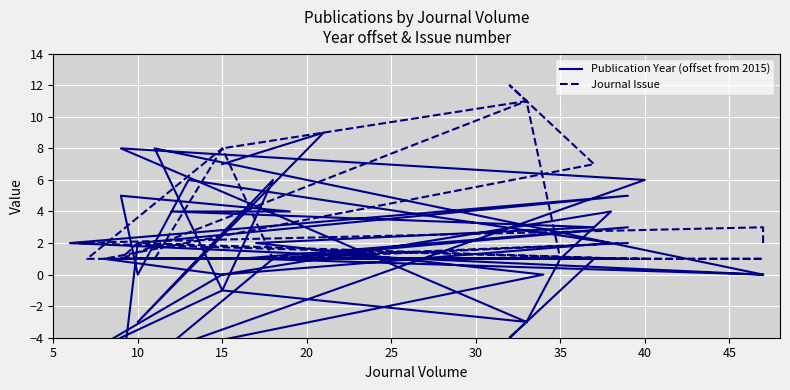

How many lines are shown in the chart?

2